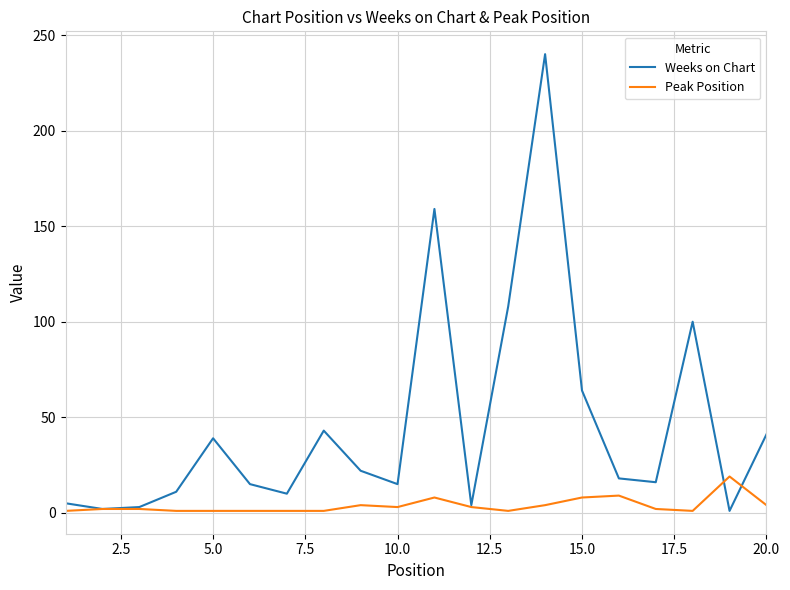

Which series has the widest spread of values?

Weeks on Chart